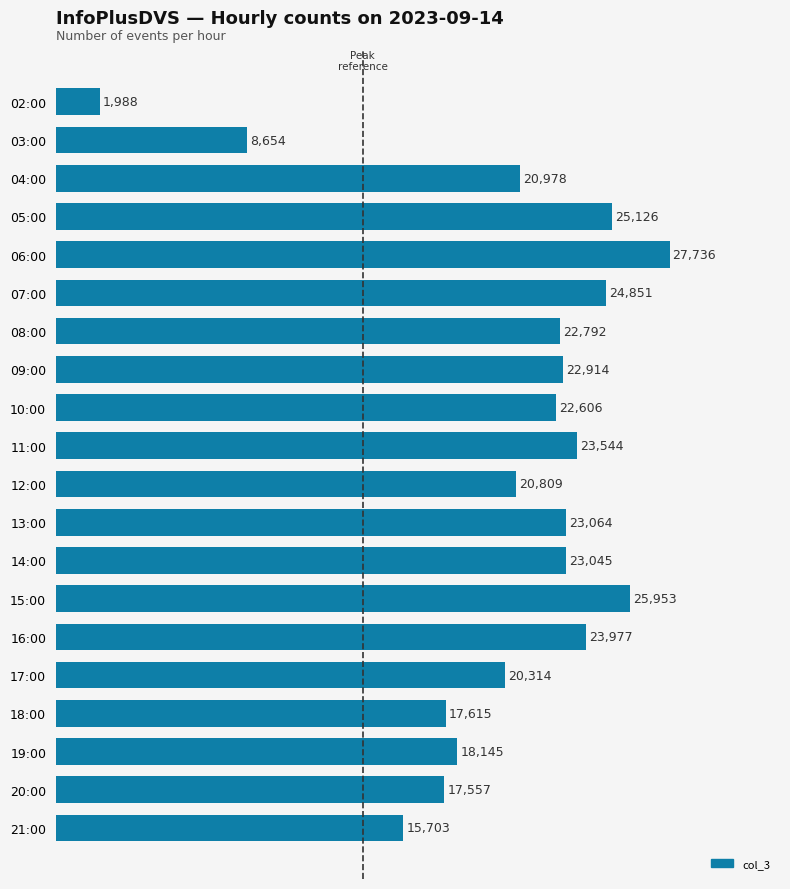

Reading top to bottom, what are all the values shown in this chart?

1988	8654	20978	25126	27736	24851	22792	22914	22606	23544	20809	23064	23045	25953	23977	20314	17615	18145	17557	15703